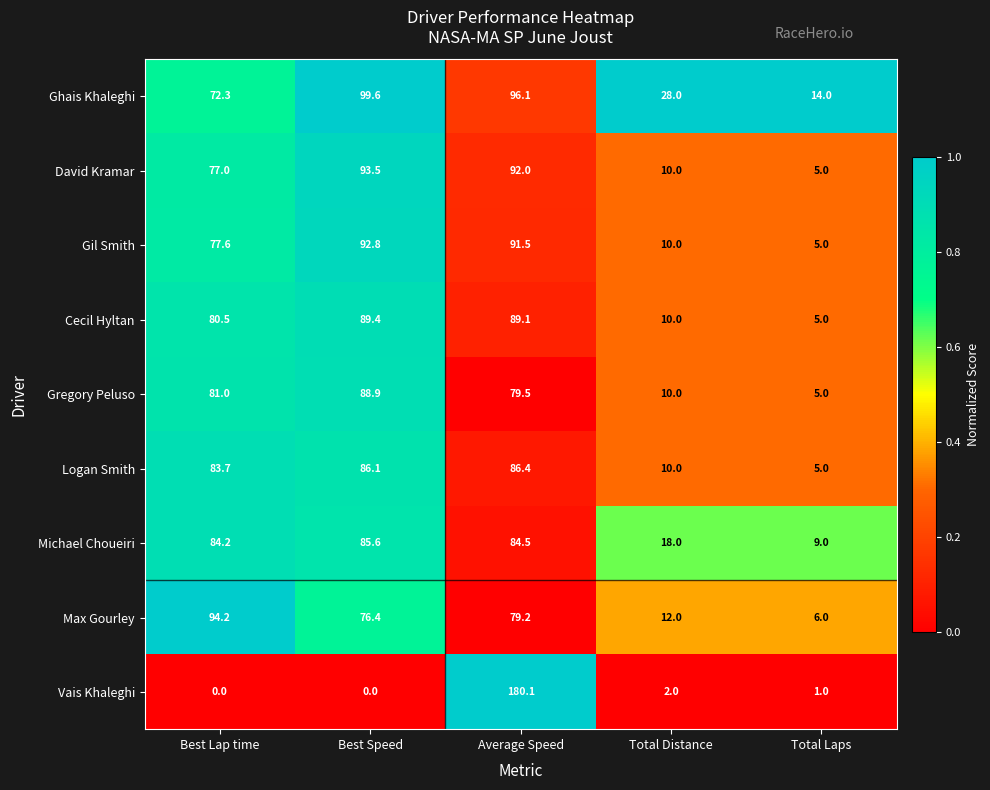

Is it true that Max Gourley equals 6.1 at Total Distance?

False